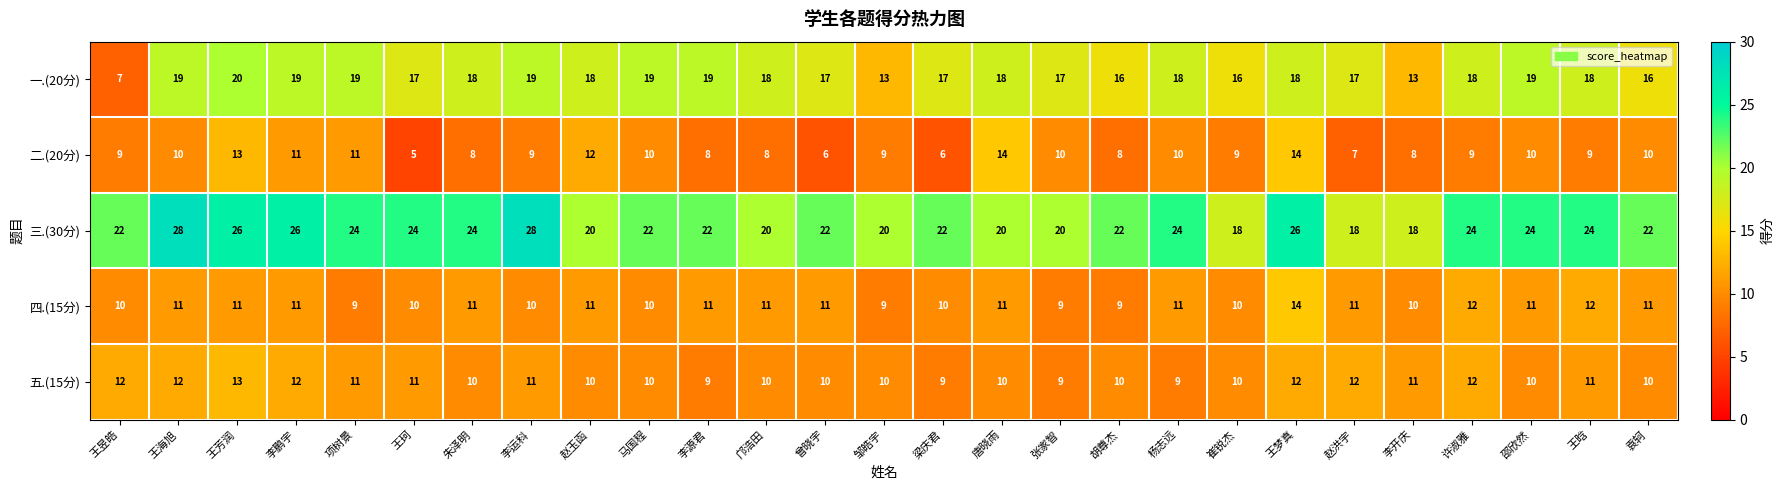

Count the number of categories in the chart.

27